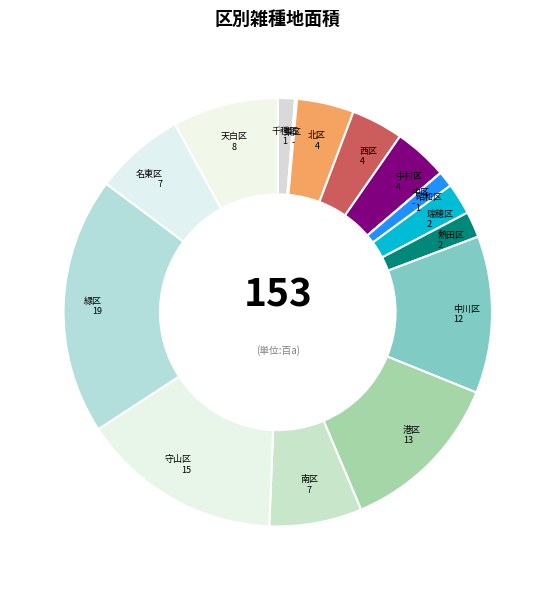

Rank the categories by value from highest to lowest.

緑区, 守山区, 港区, 中川区, 天白区, 南区, 名東区, 北区, 中村区, 西区, 瑞穂区, 熱田区, 千種区, 昭和区, 東区, 中区